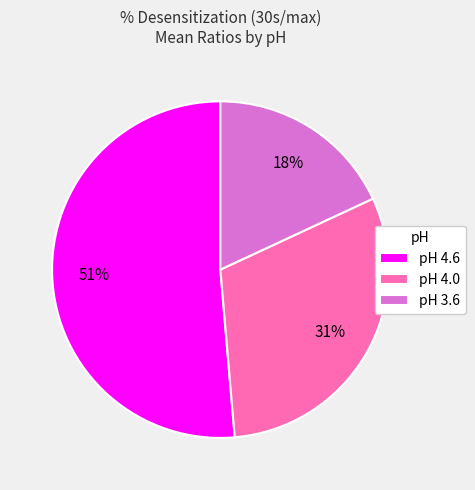

What is the majority slice?

pH 4.6